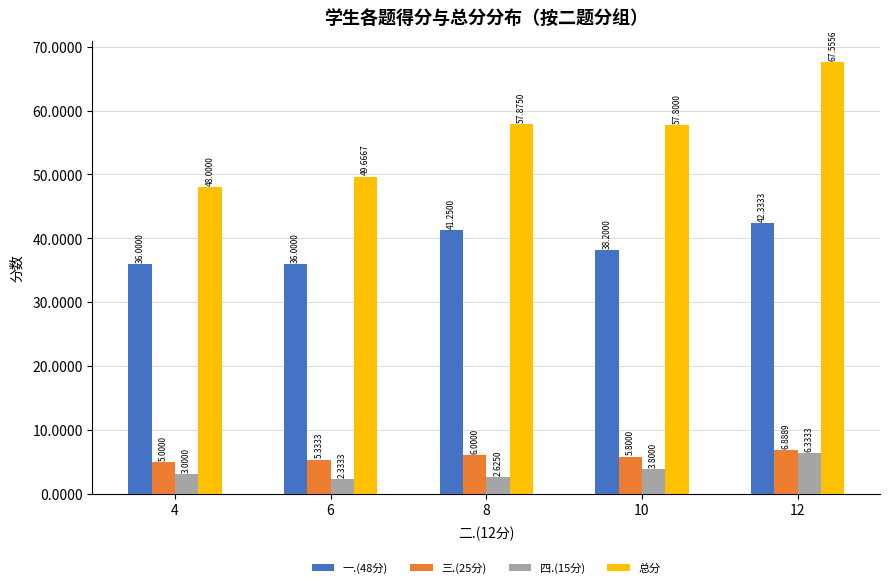

Which series has the widest spread of values?

总分